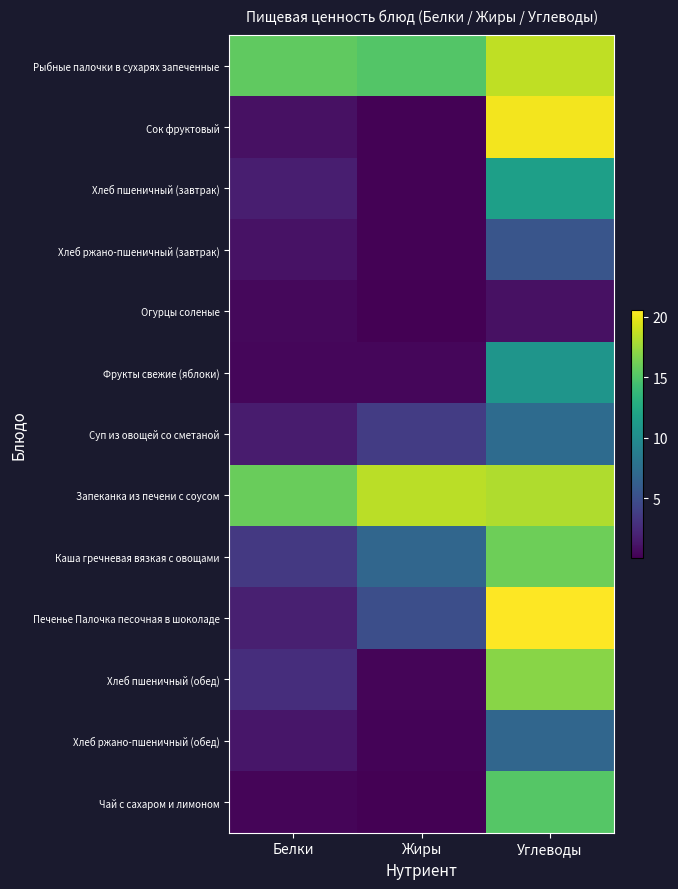

Between Жиры and Углеводы, which is larger?

Углеводы